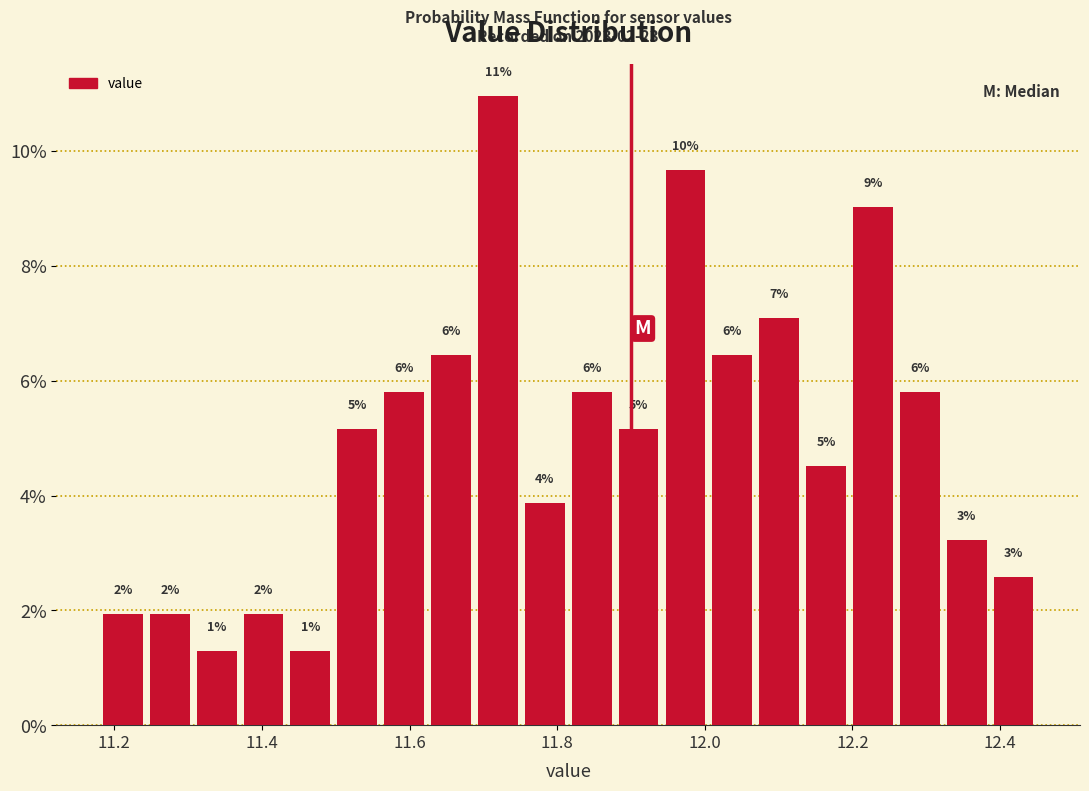

Read against the x-axis, roughly where is the centre of the tallest bar?

11.72